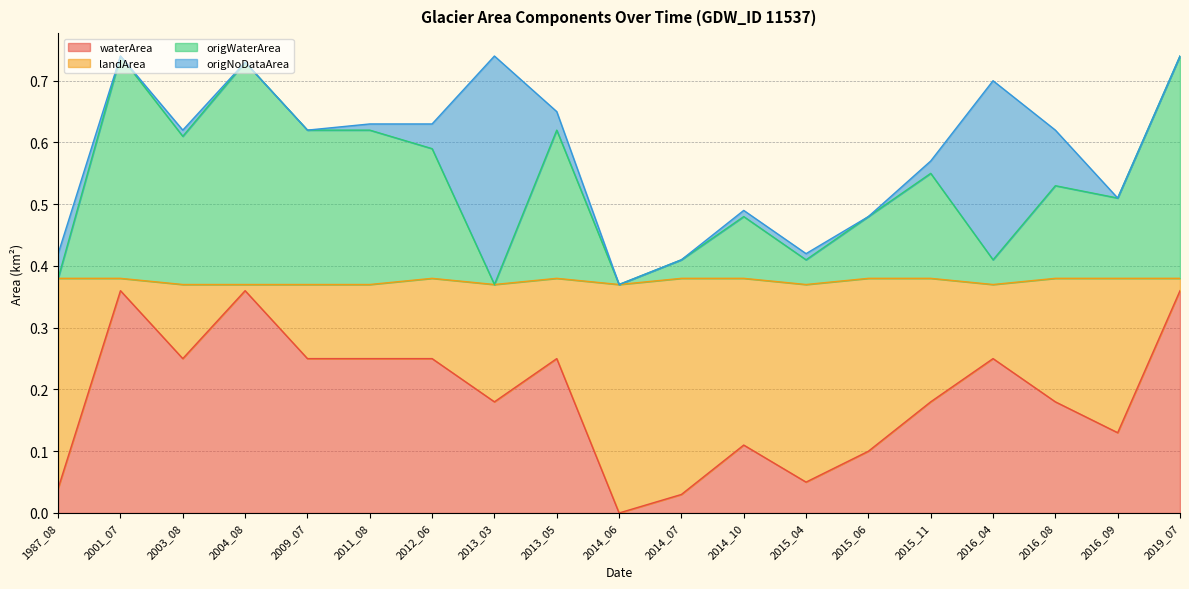

How many times do origNoDataArea and origWaterArea cross each other?

6